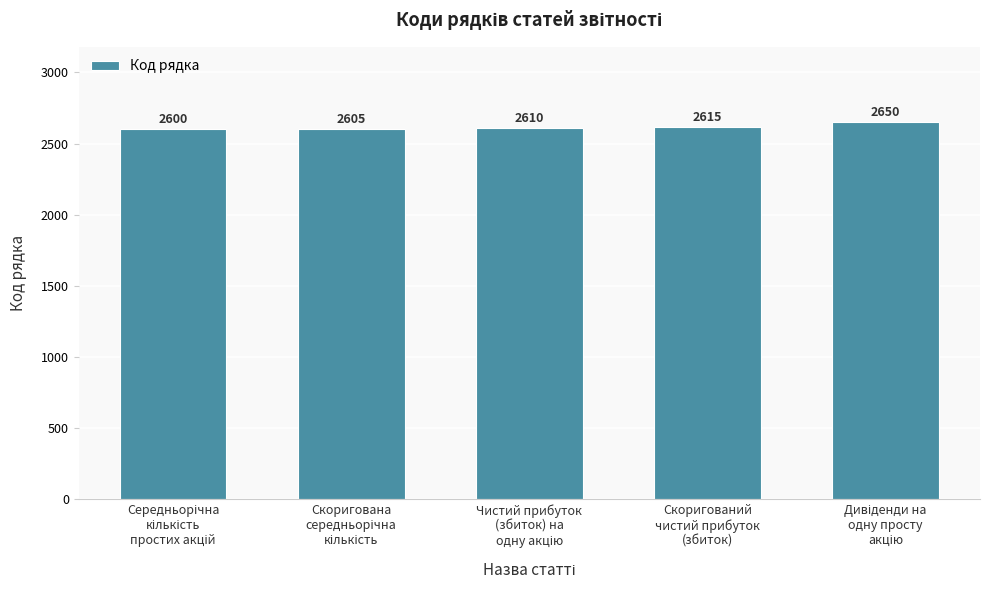

What is the value of the 1st bar from the left?

2600